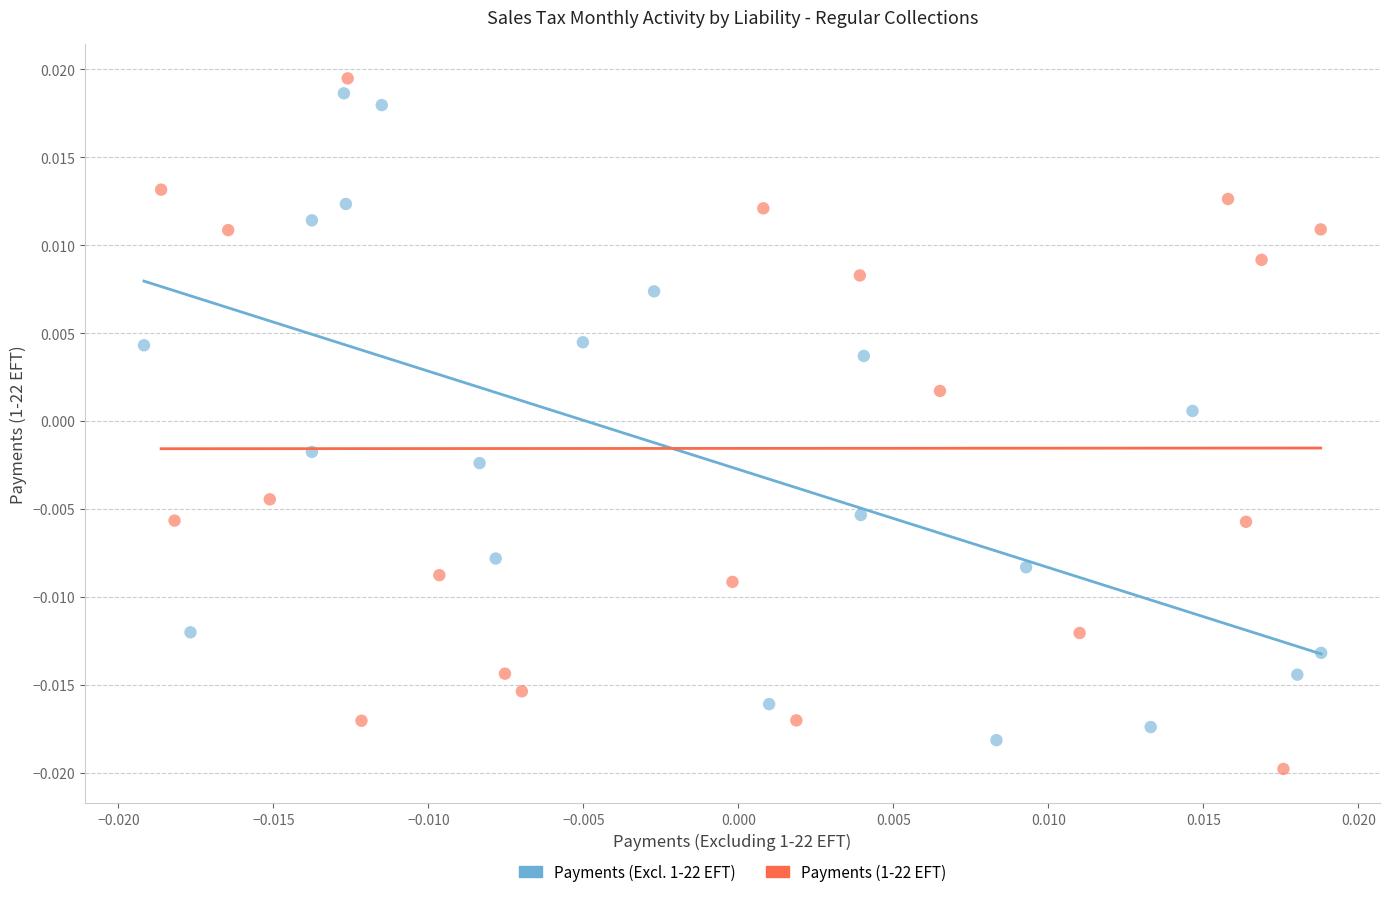

Which series reaches the maximum Y coordinate?

Payments (1-22 EFT)